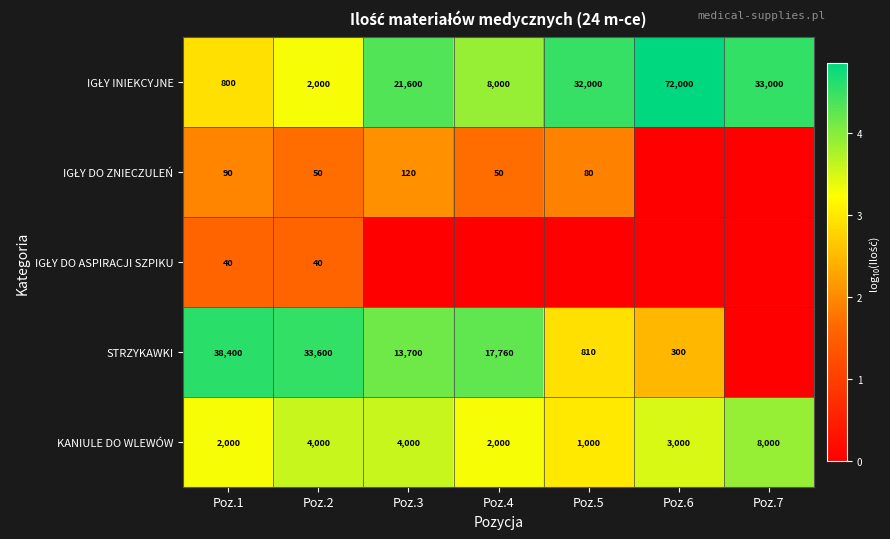

What is the spread (max minus min) of values at Poz.5?

4.5